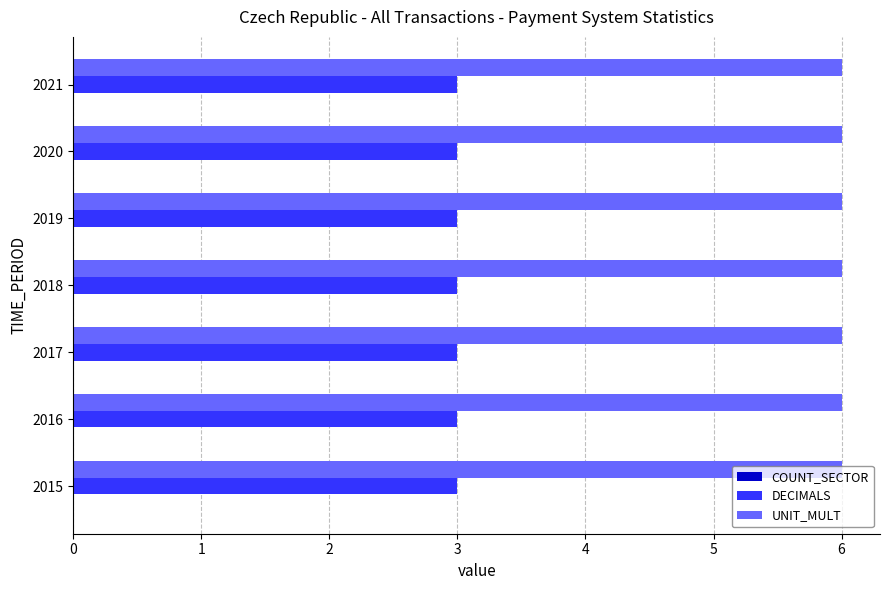

Rank the series at 2016 from highest to lowest value.

UNIT_MULT, DECIMALS